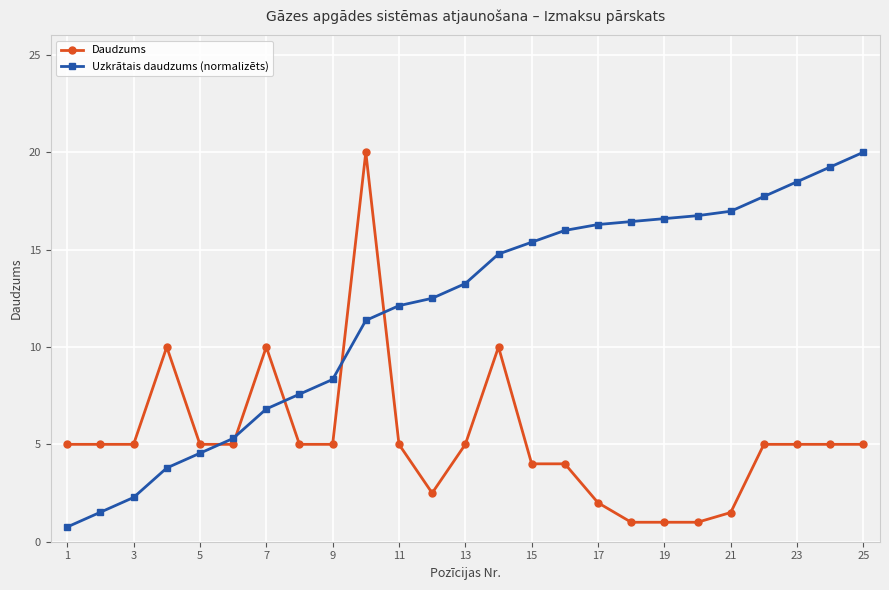

What is the value of the Daudzums point at the 18th from the left?

1.0